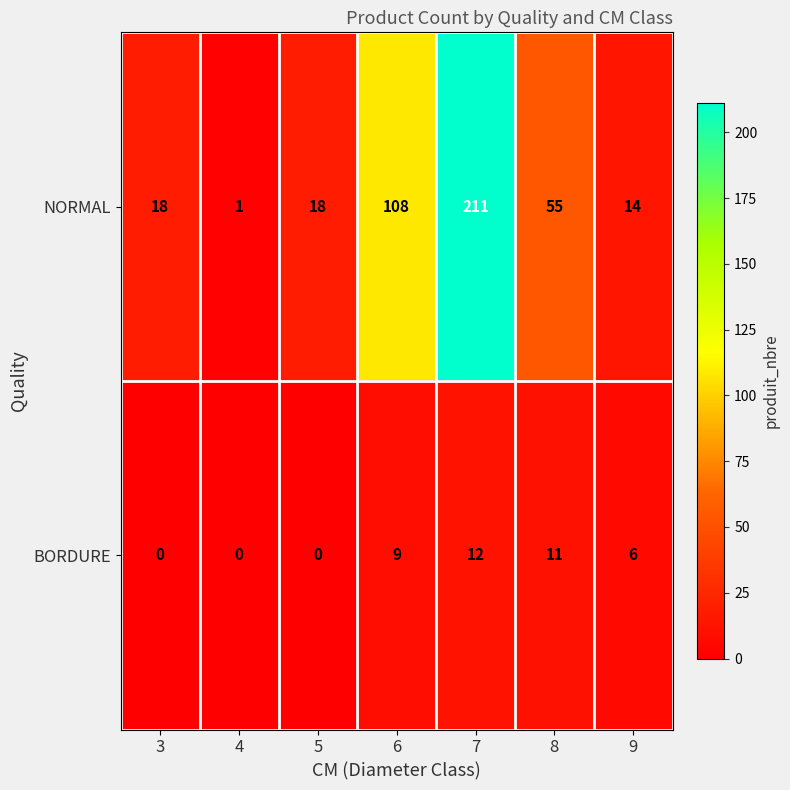

How many distinct data groups are displayed?

2